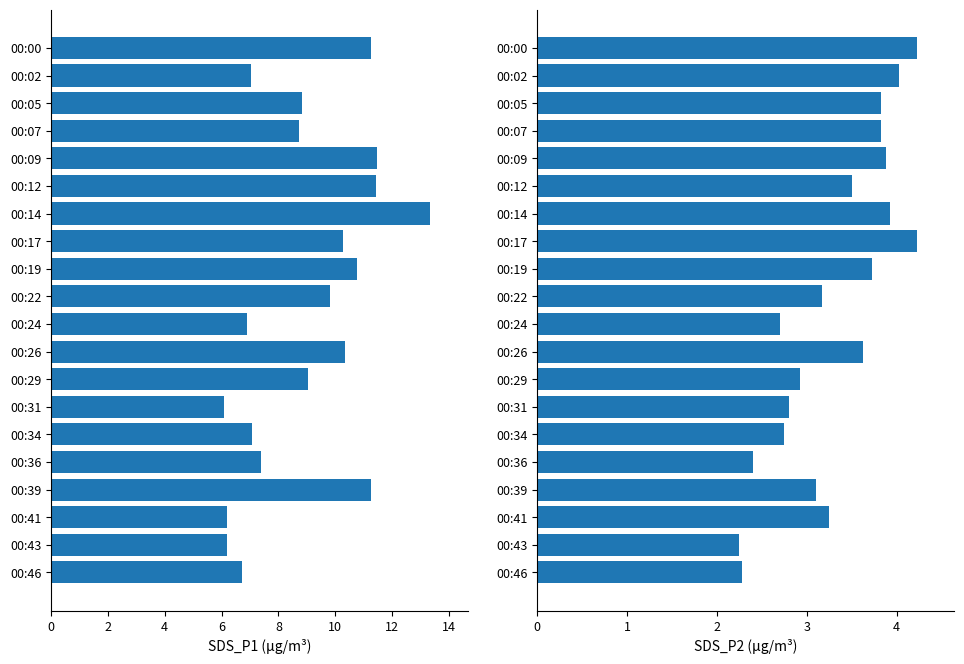

Count the number of data series in this chart.

2